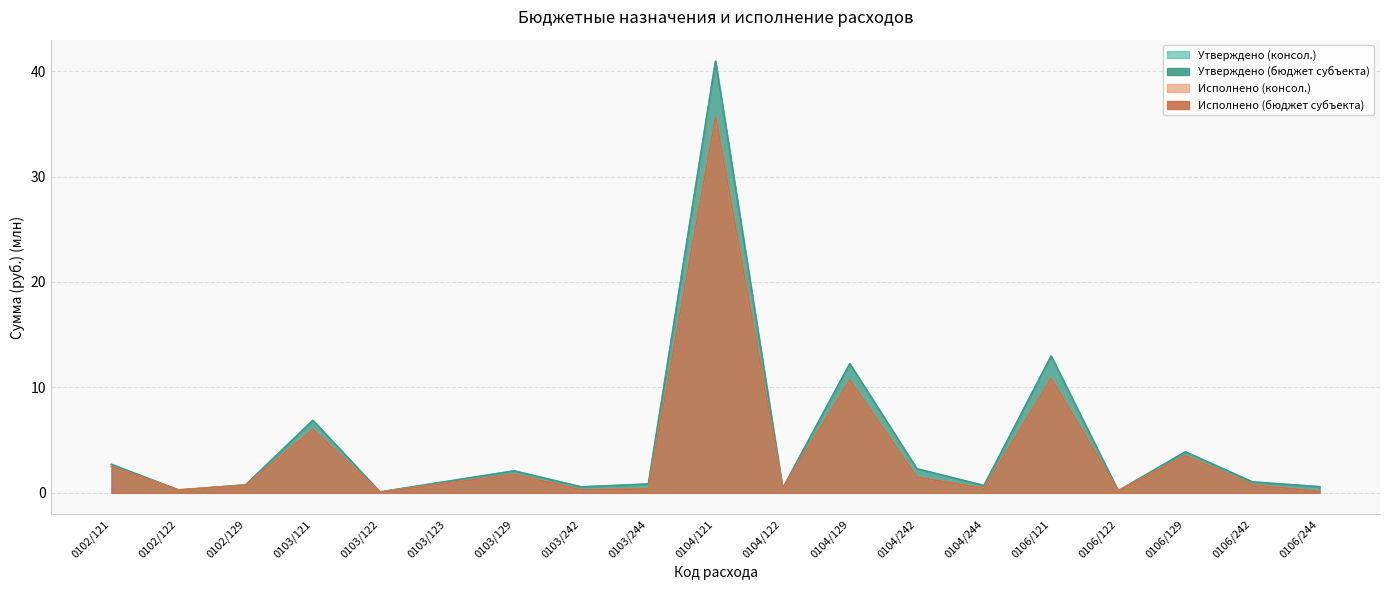

Is it true that Утверждено (консол.) equals 0.3 at 0102/122?

True